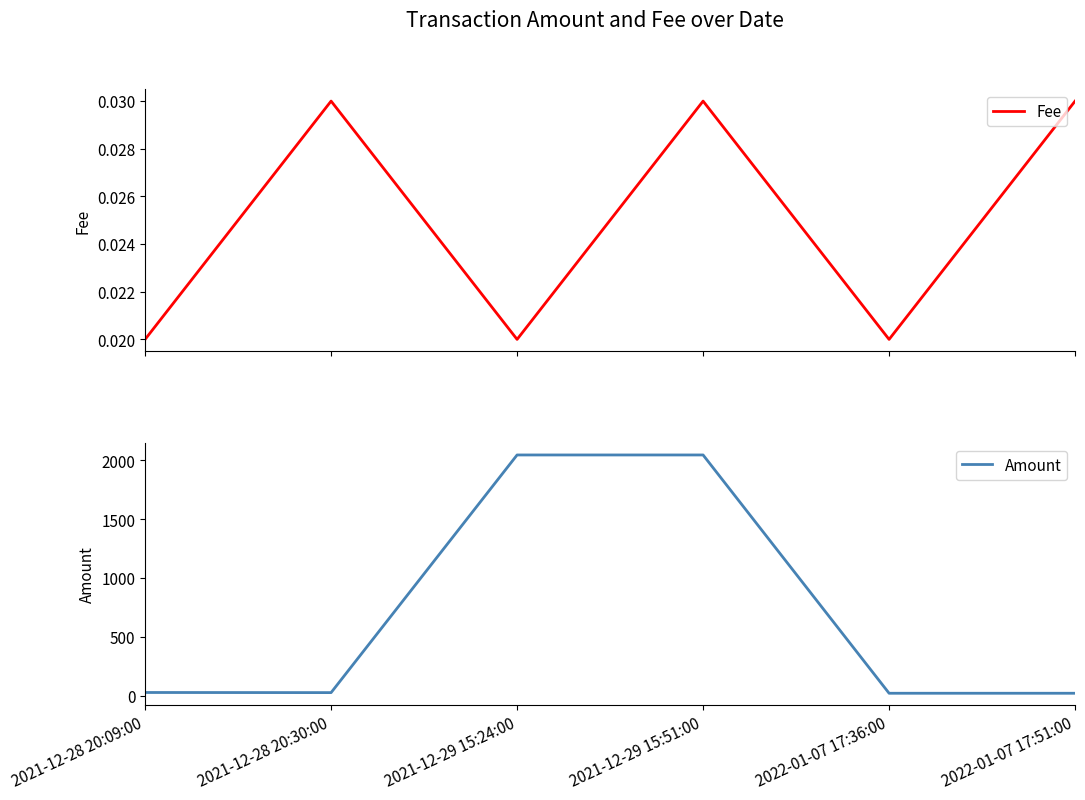

Is the value of Amount at 2021-12-28 20:30:00 greater than the value of Fee at 2021-12-28 20:09:00?

Yes